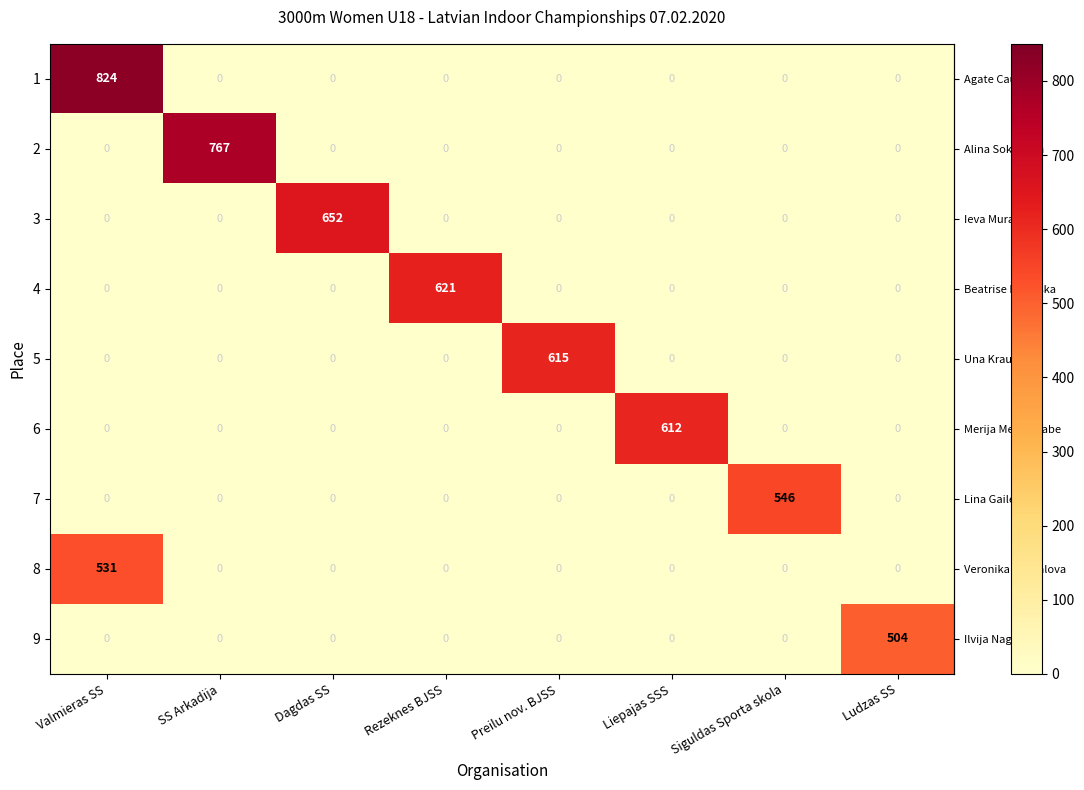

Which series has the widest spread of values?

1